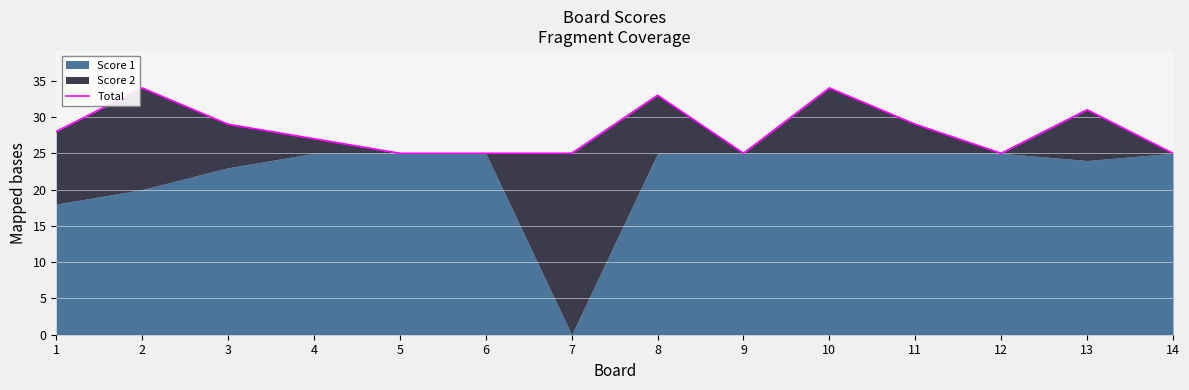

Rank the categories by value from highest to lowest.

2, 10, 8, 13, 3, 11, 1, 4, 5, 6, 7, 9, 12, 14